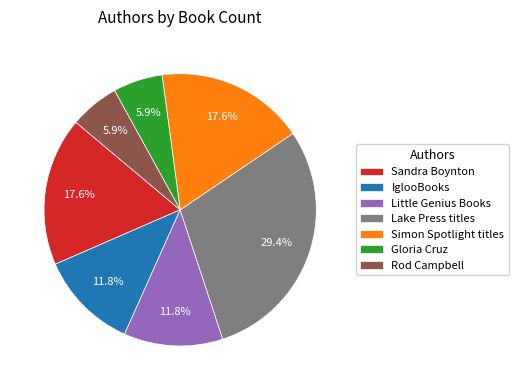

Which category has the biggest portion of the pie?

Lake Press titles